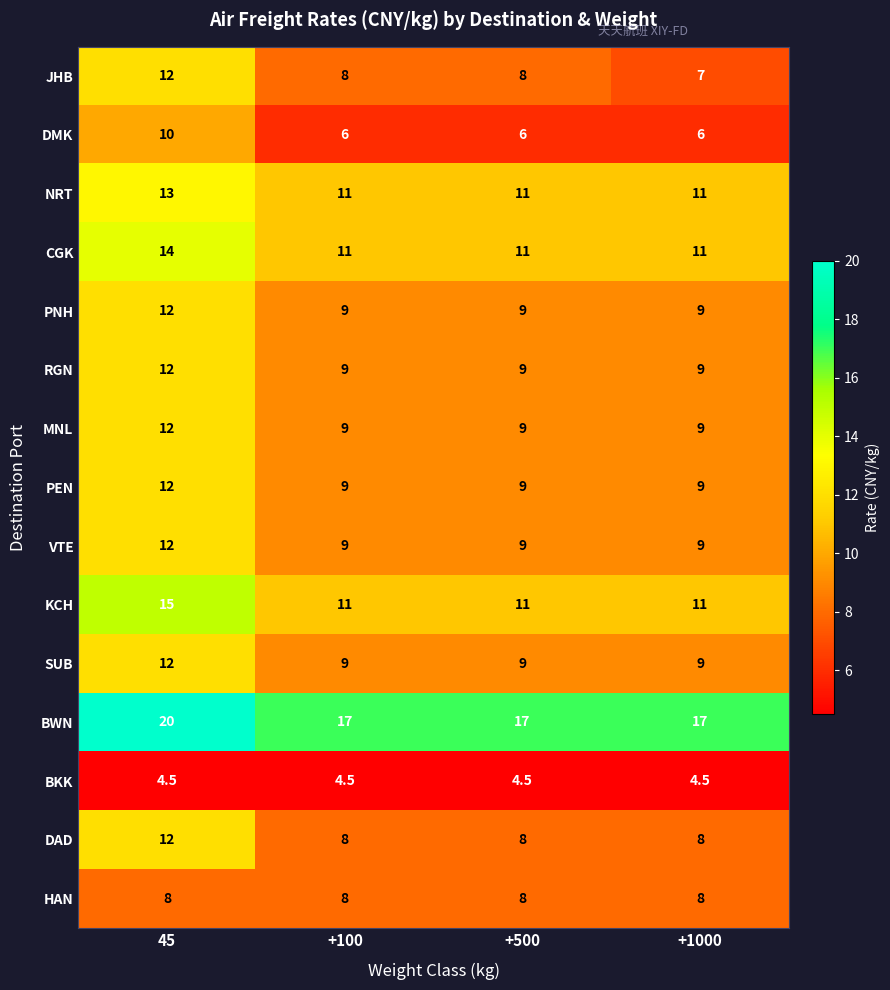

Which series has the widest spread of values?

JHB